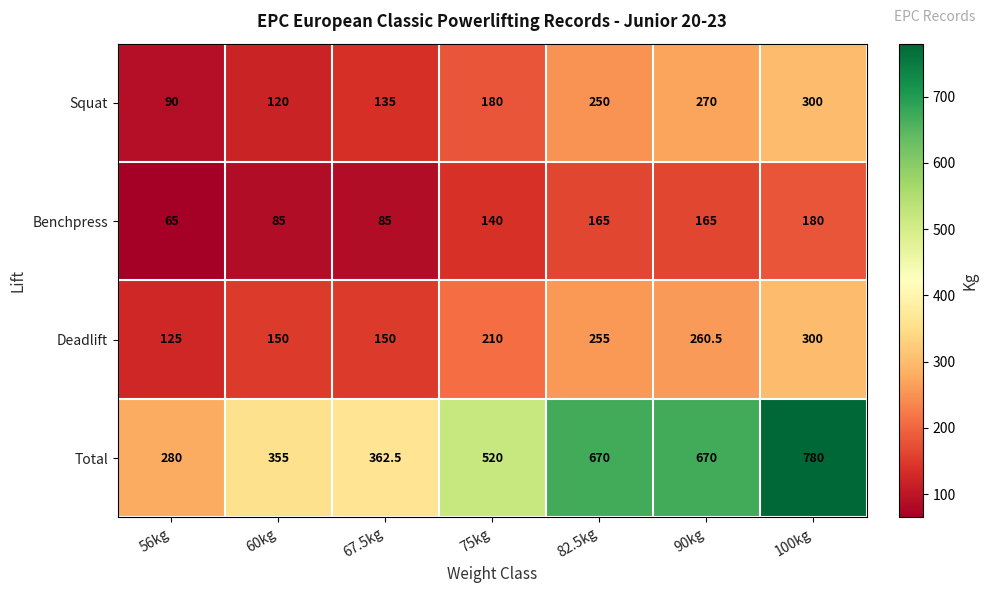

Is the value of Total at 75kg greater than the value of Benchpress at 75kg?

Yes